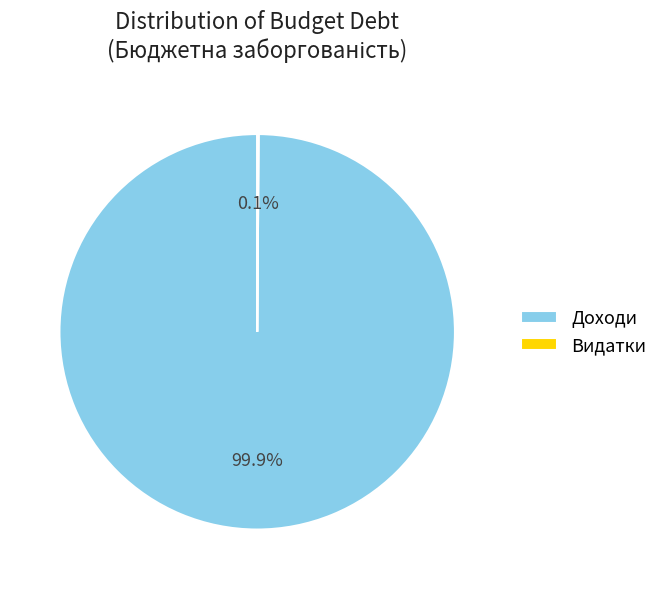

Is there any slice that represents more than half of the pie?

Yes